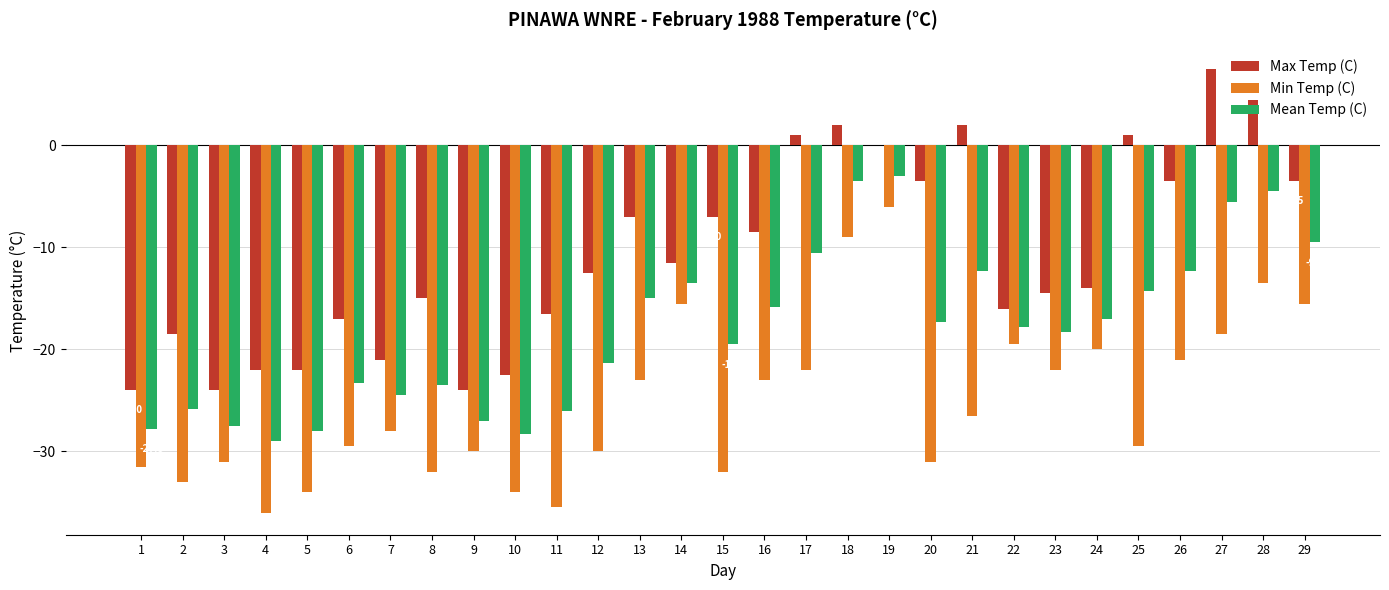

What is the maximum value for Min Temp (C)?

-6.0